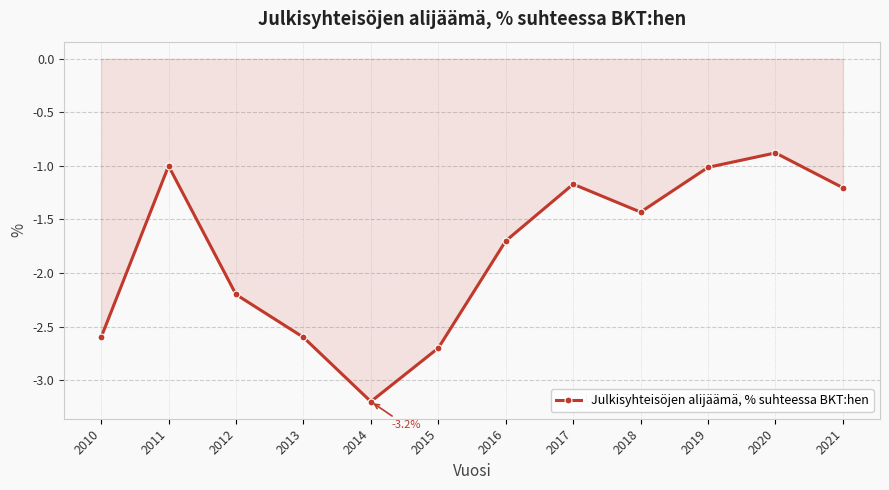

The chart shows a value of -2.0 at 2021. True or false?

False